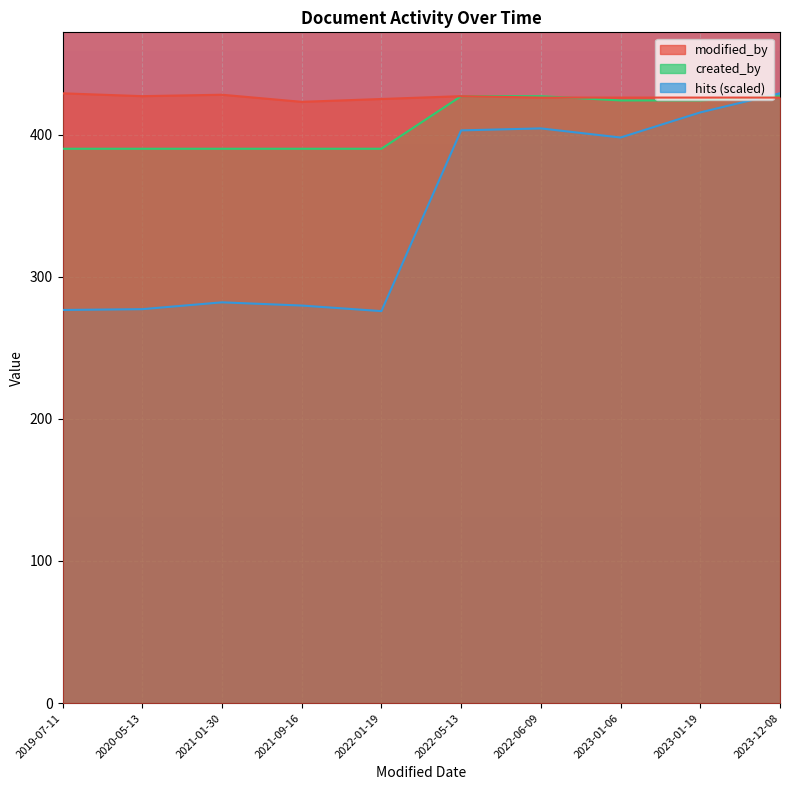

How many lines are shown in the chart?

2